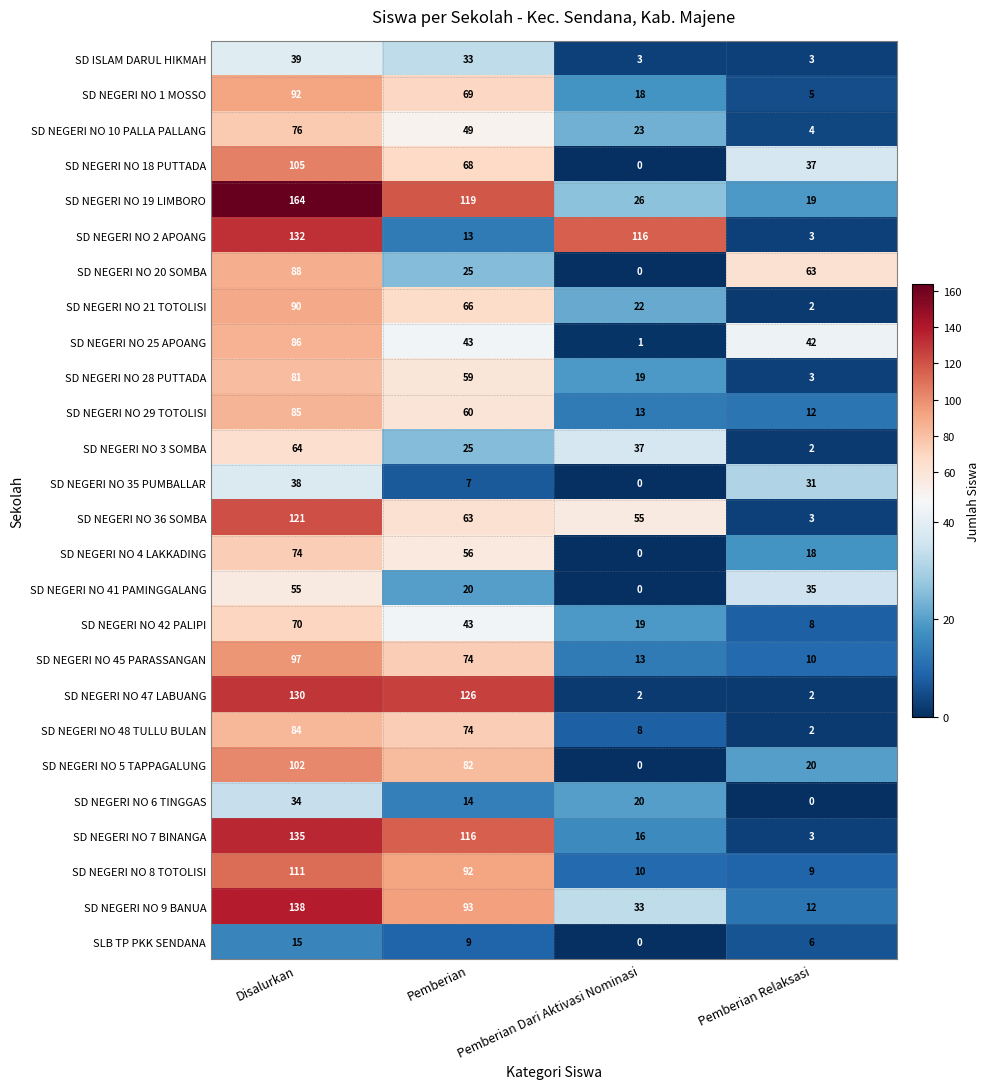

Which series changed the most between Pemberian and Pemberian Dari Aktivasi Nominasi?

SD NEGERI NO 47 LABUANG